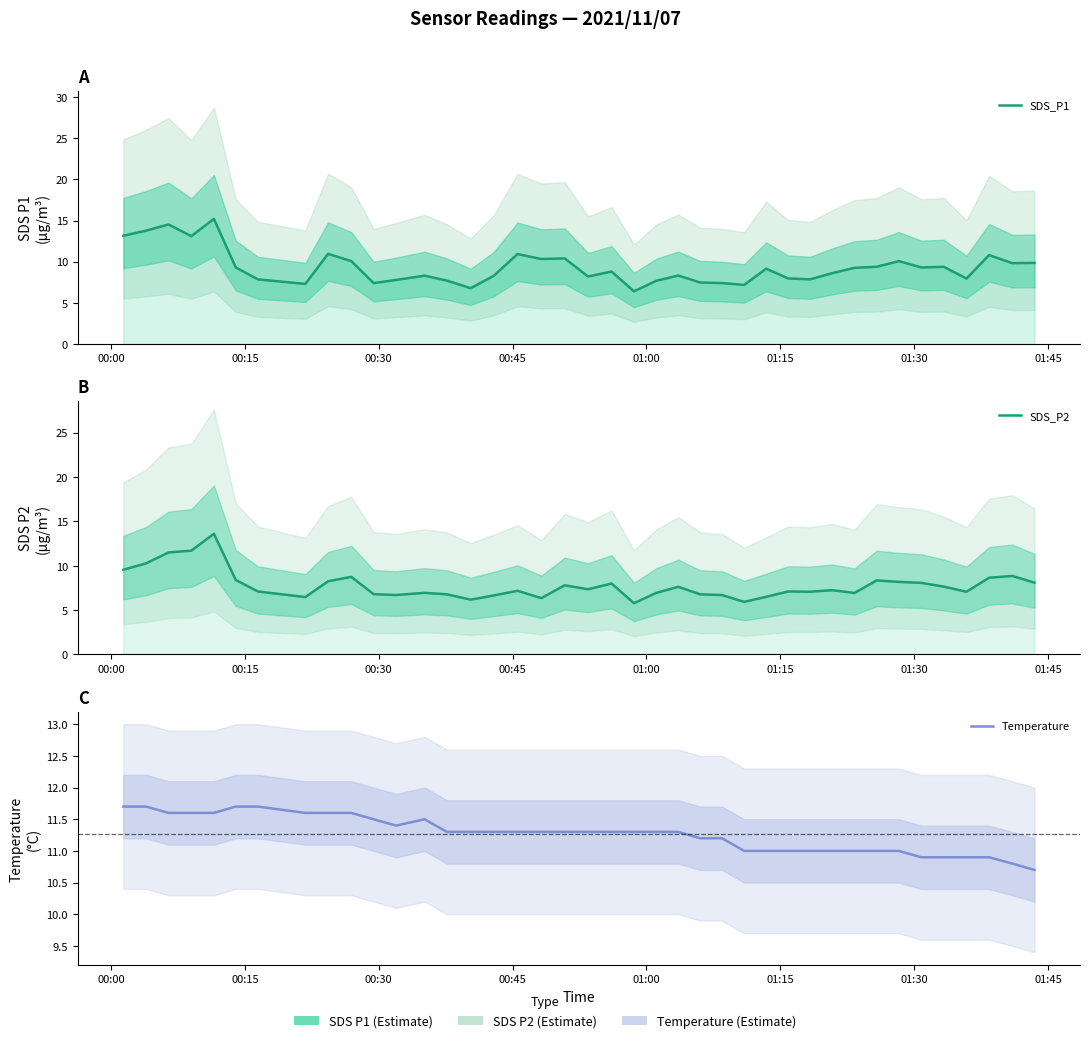

Count the number of categories in the chart.

40